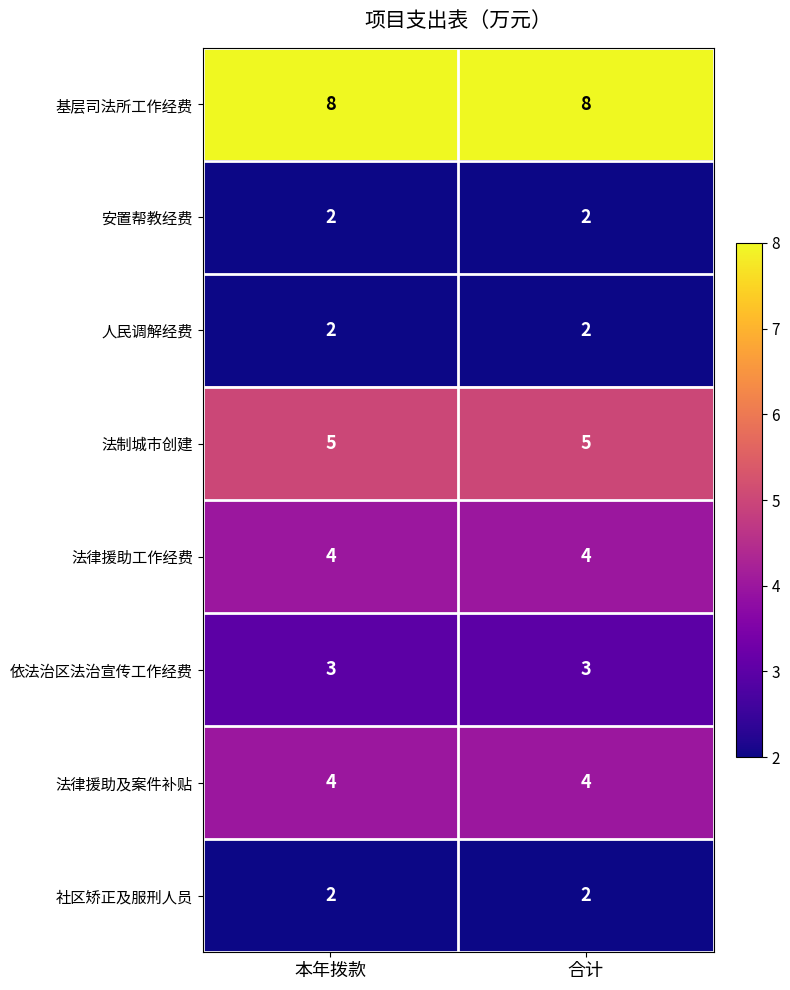

What is the greatest value displayed?

8